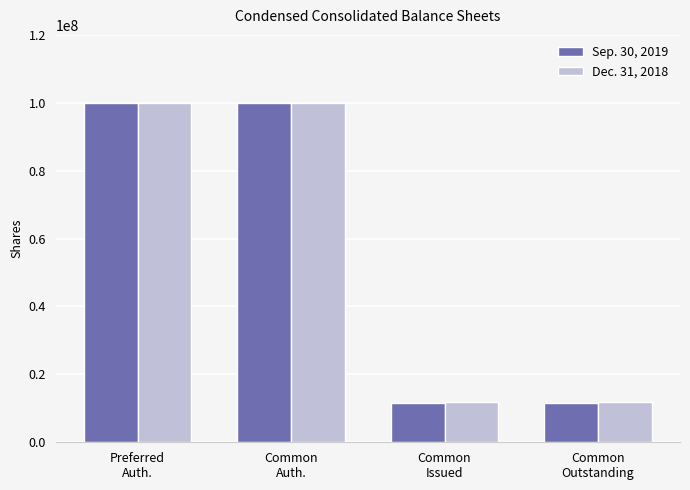

Reading left to right, list all the values displayed in this chart.

Sep. 30, 2019: 100000000	100000000	11652582	11652582
Dec. 31, 2018: 100000000	100000000	11726074	11726074